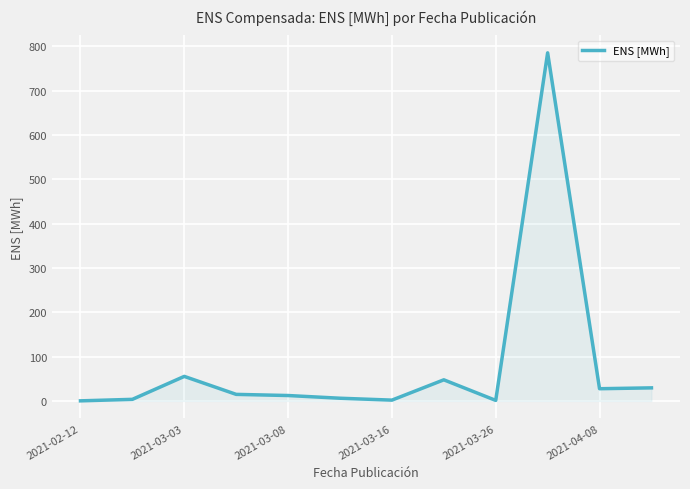

What is the difference between the maximum and minimum values?

785.6